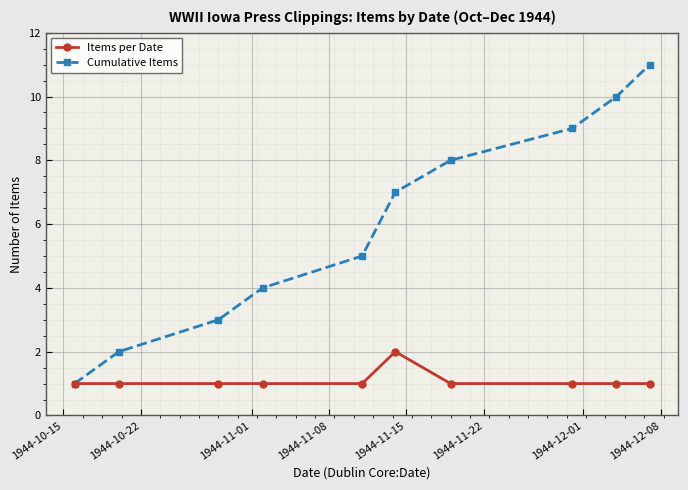

True or false: Cumulative Items has more than 1 interior local peaks.

False